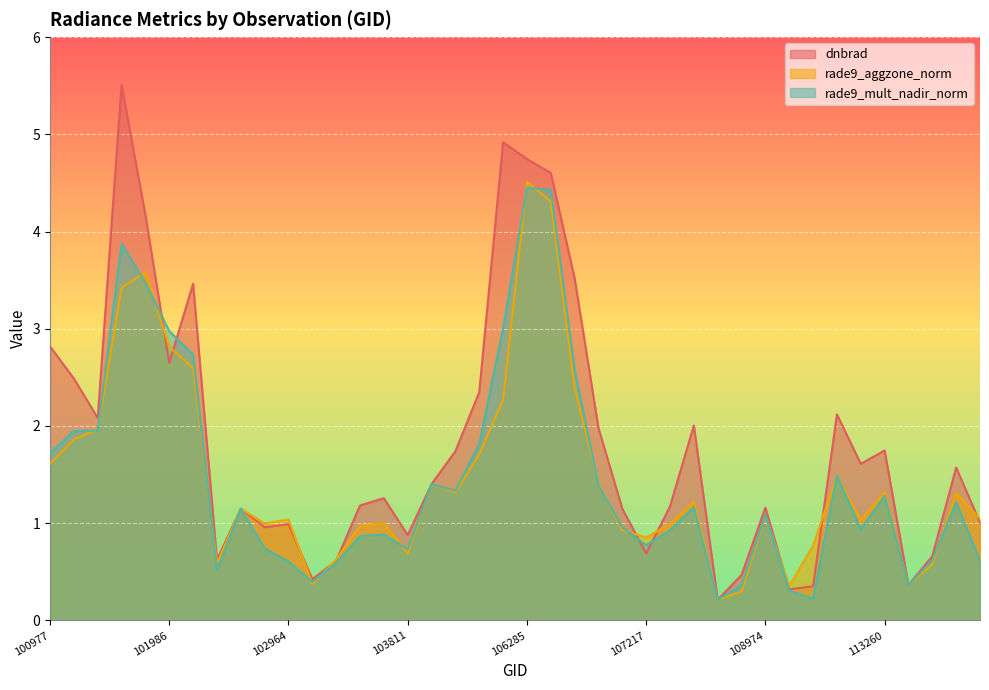

What is the sum of the rade9_aggzone_norm values at 106466 and 107217?

5.2